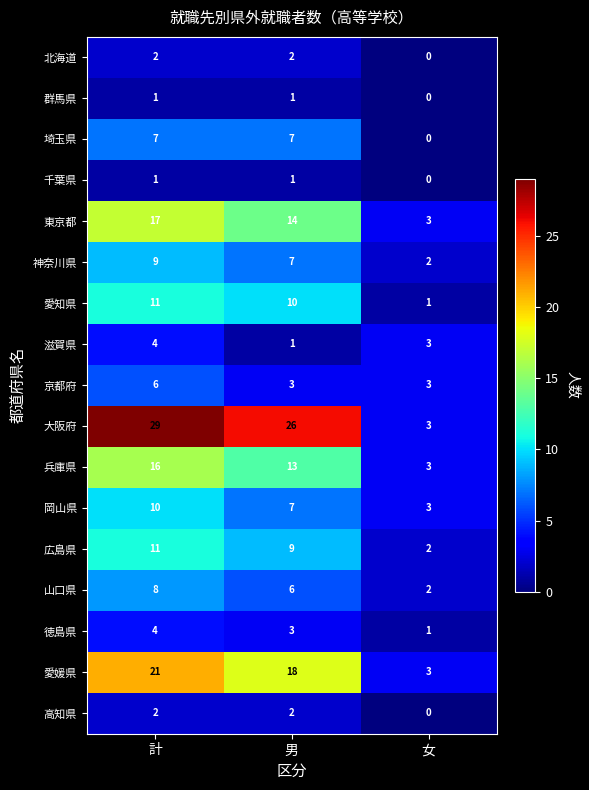

At how many categories does at least one series exceed 23?

2